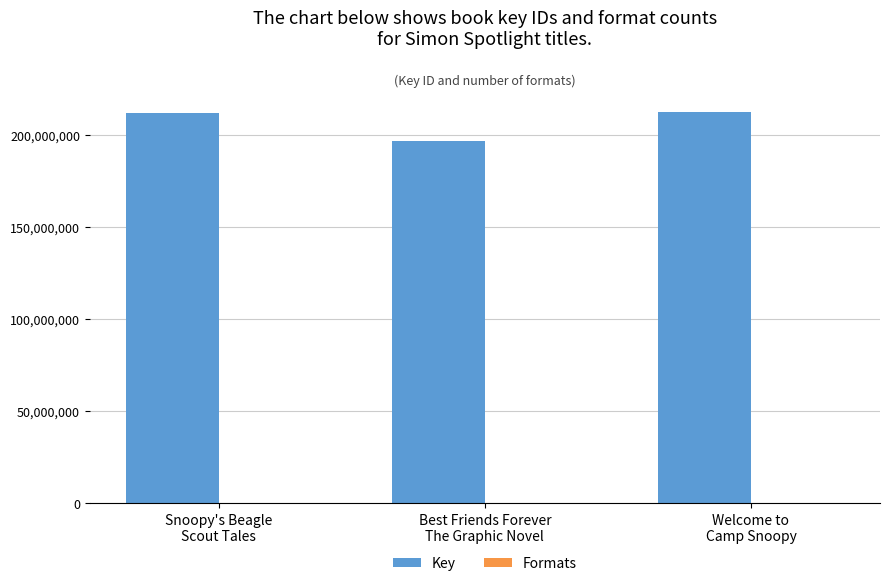

Which series has the largest total across all categories?

Key